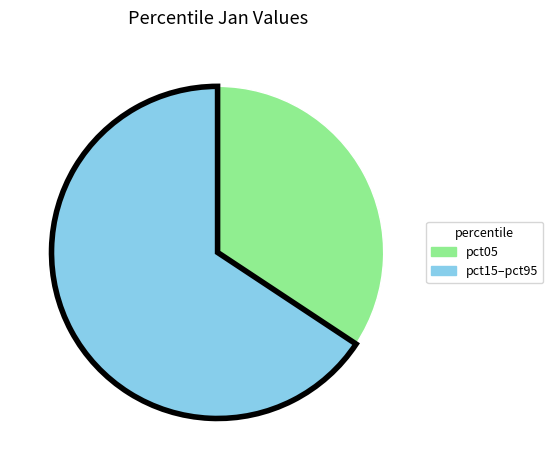

Is there any slice that represents more than half of the pie?

Yes